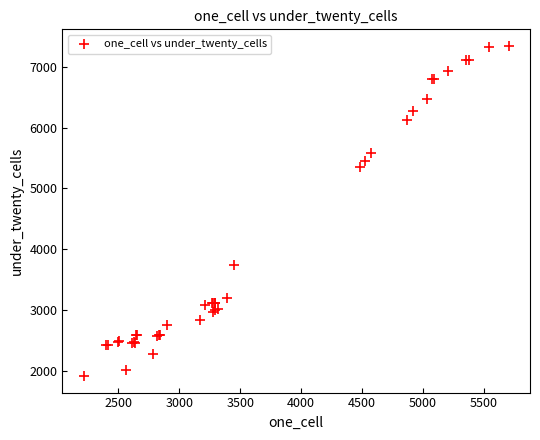

What Y value in the scatter plot is closest to 4631?

5355